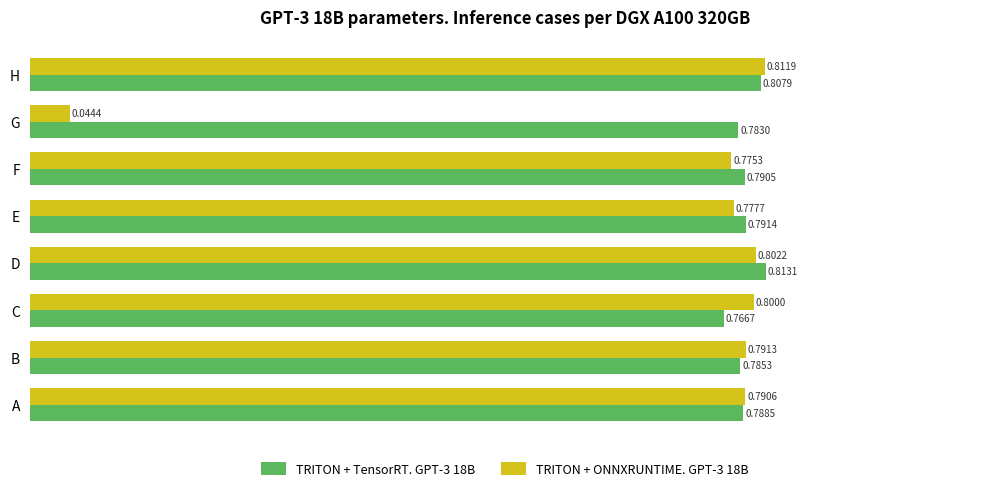

What is the sum of the TRITON + ONNXRUNTIME. GPT-3 18B values at H and D?

1.6